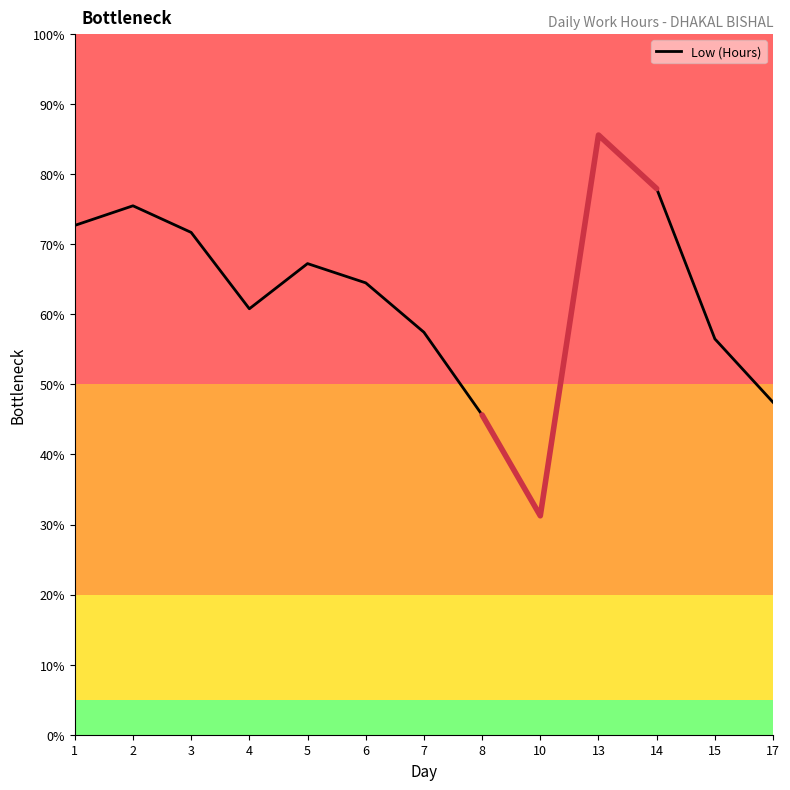

Is this an area chart (filled region under the line)?

No